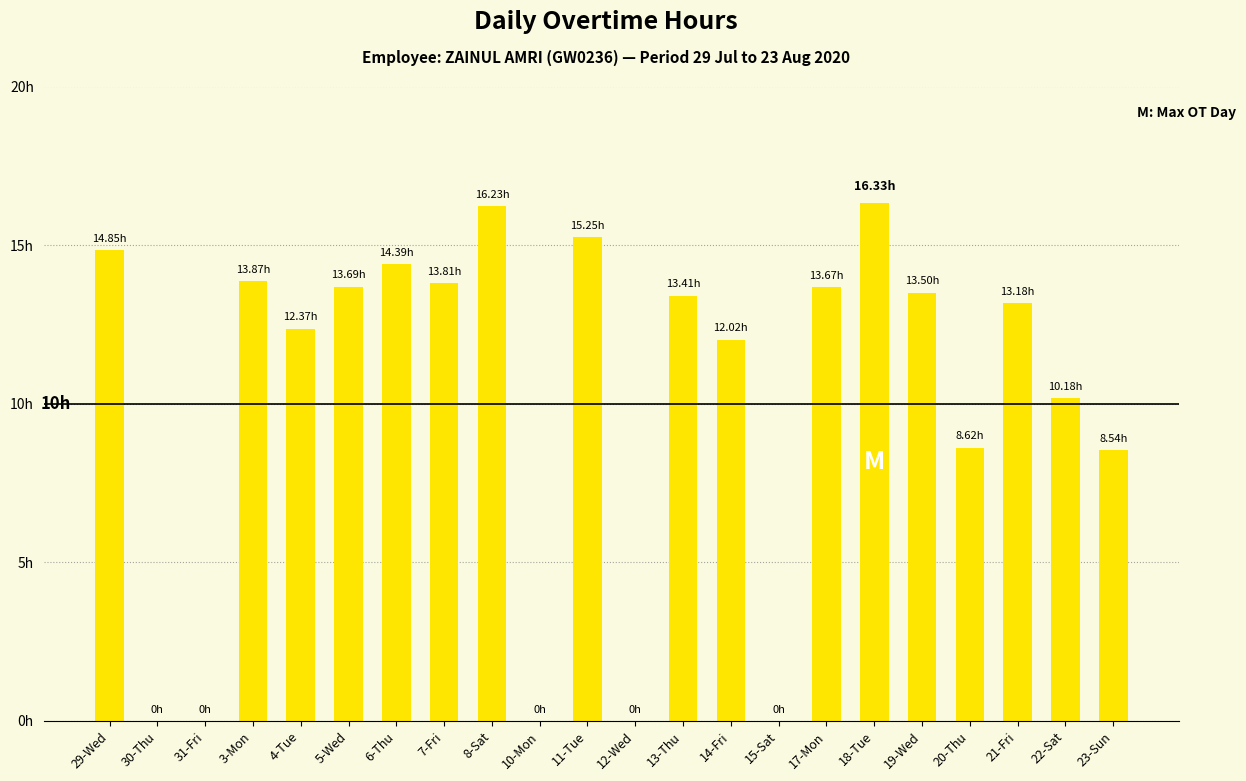

Which has a higher value, 22-Sat or 19-Wed?

19-Wed